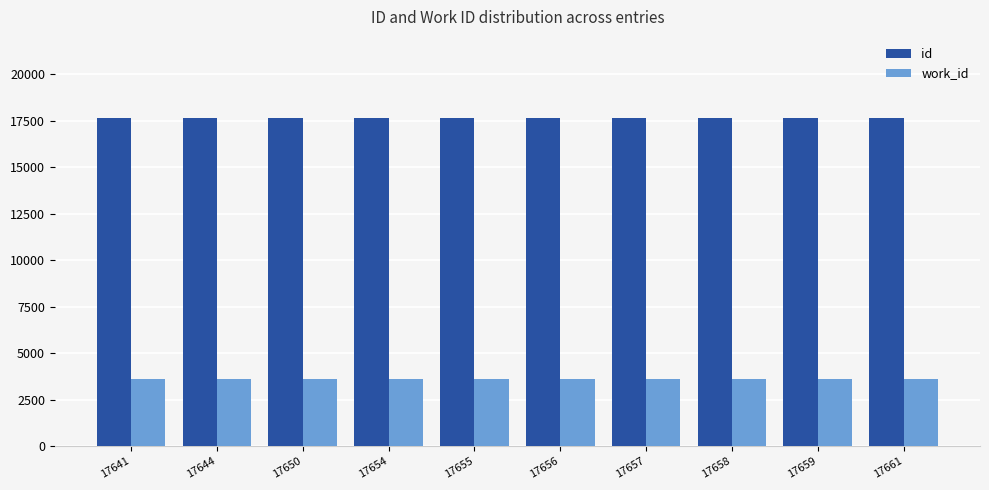

What is the highest value of the work_id series?

3617